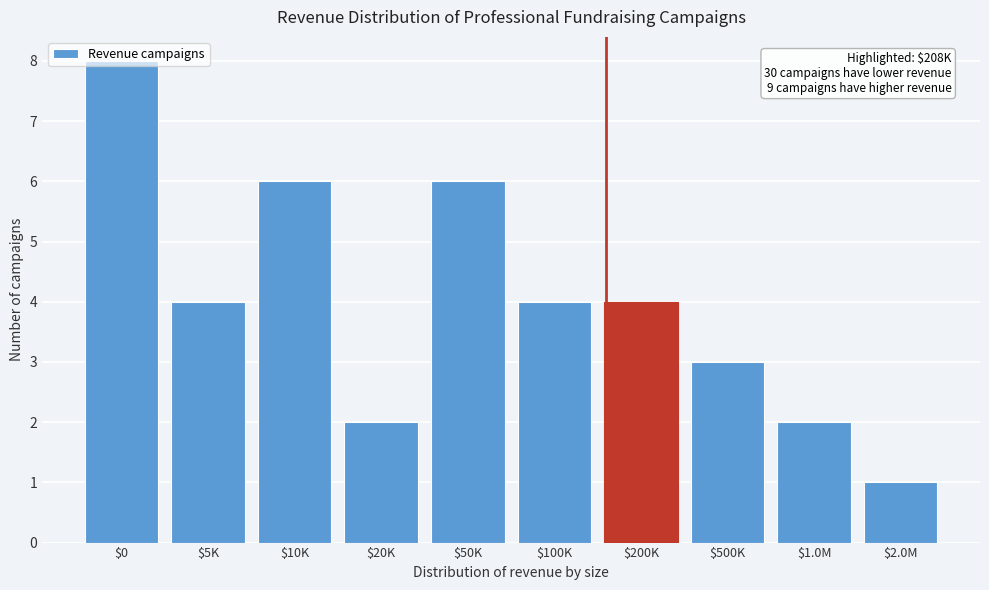

What is the label of the 10th bar from the right?

$0